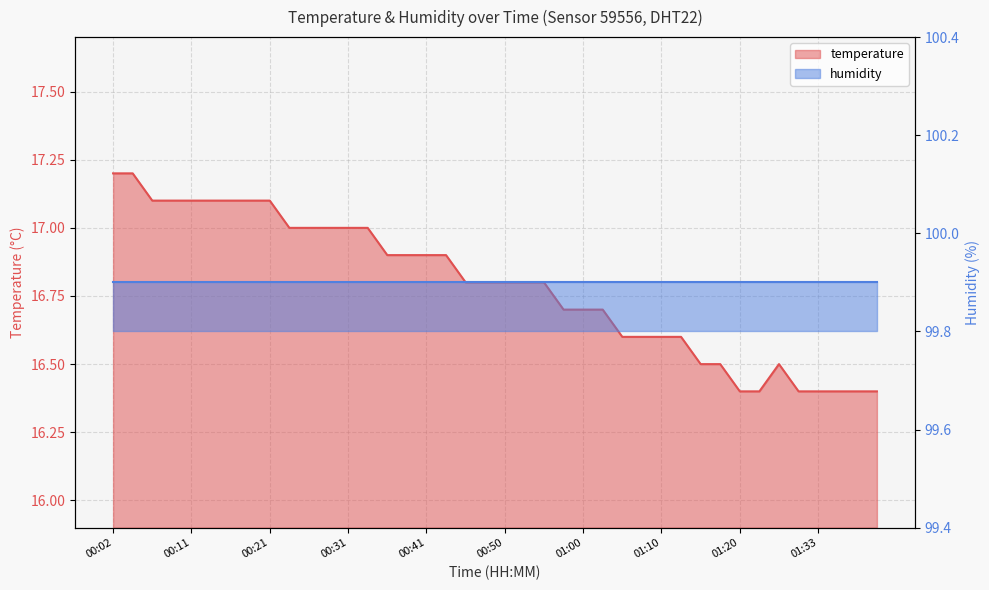

What is the difference between the maximum and second lowest values?

0.8